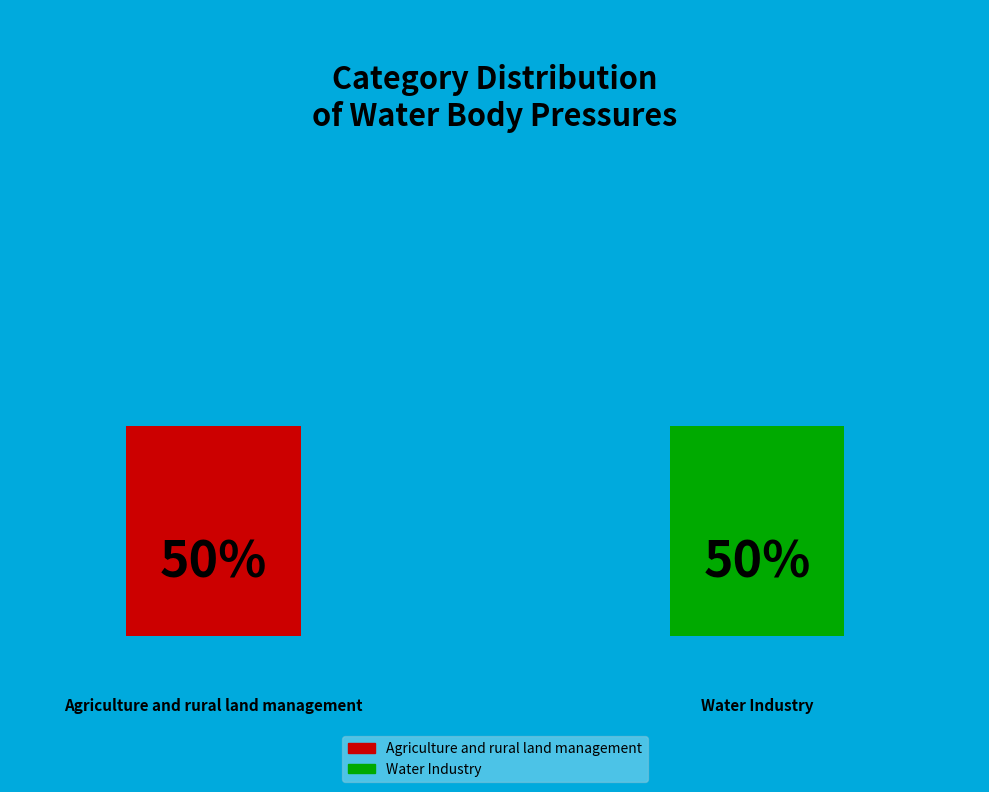

Combined, what portion of the pie is Water Industry and Agriculture and rural land management?

100.0%